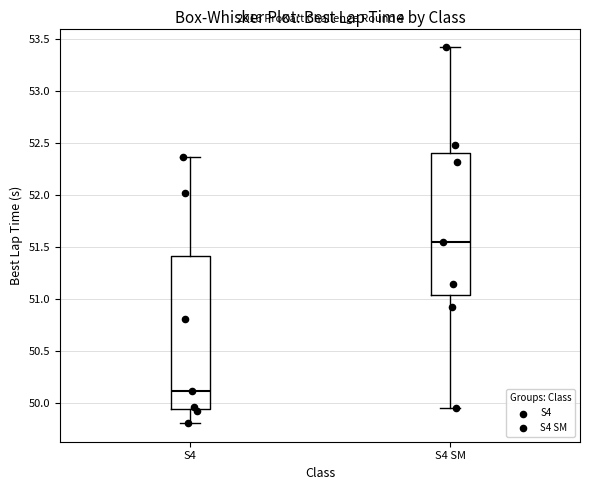

Which box has the highest median line?

S4 SM